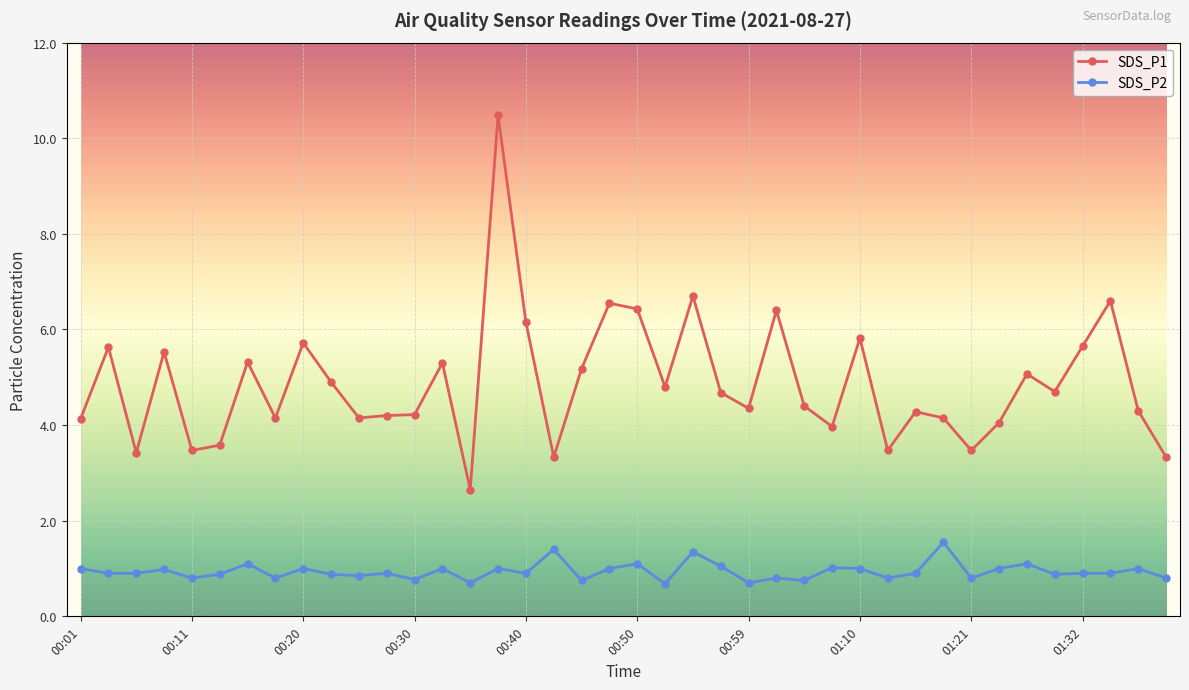

Rank the series by their maximum value, from lowest to highest.

SDS_P2, SDS_P1